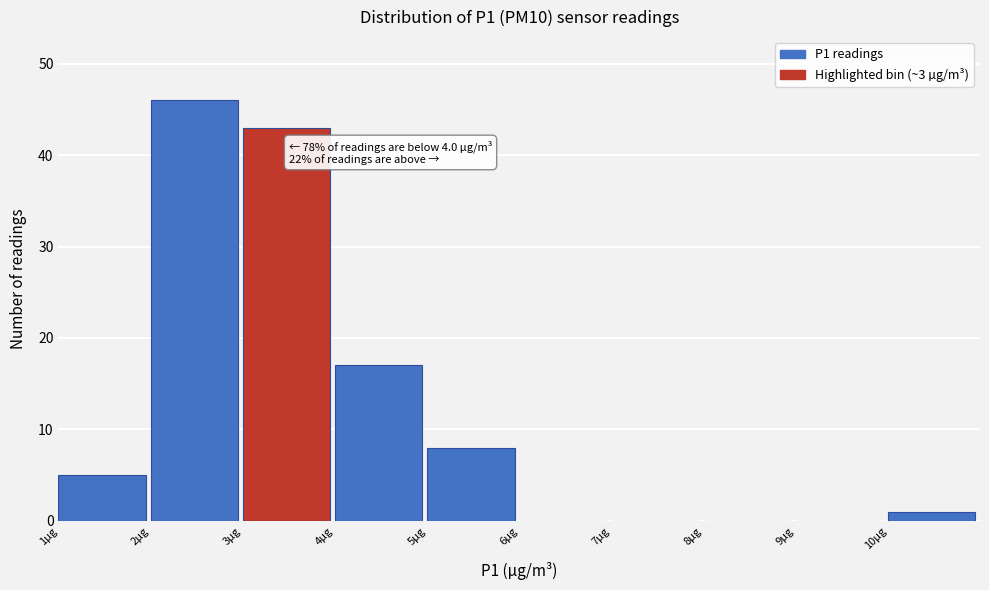

Which range on the x-axis has the tallest bar?

2 to 3